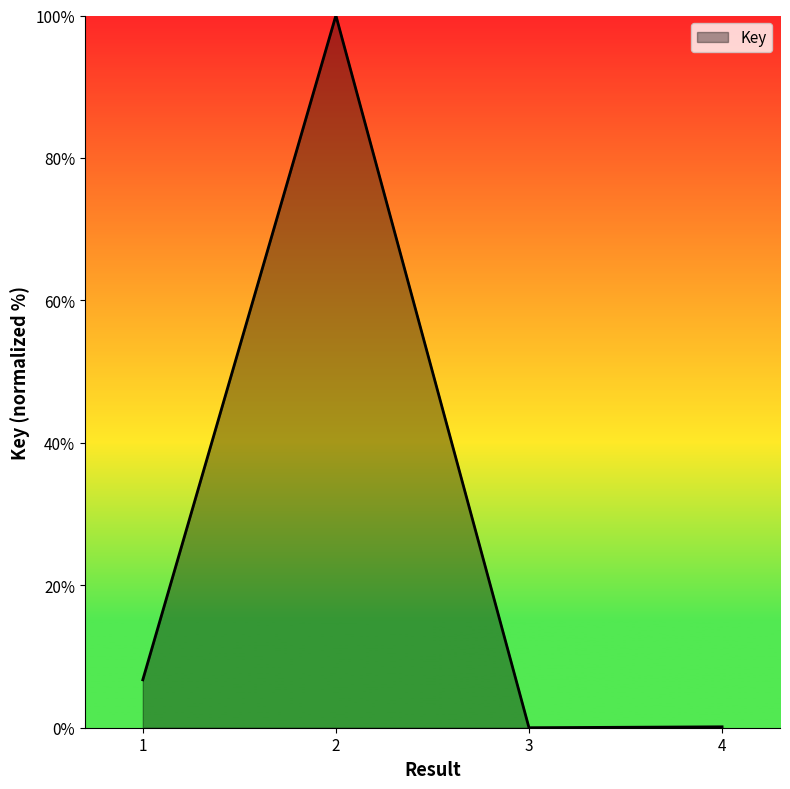

Where is the first local maximum?

2